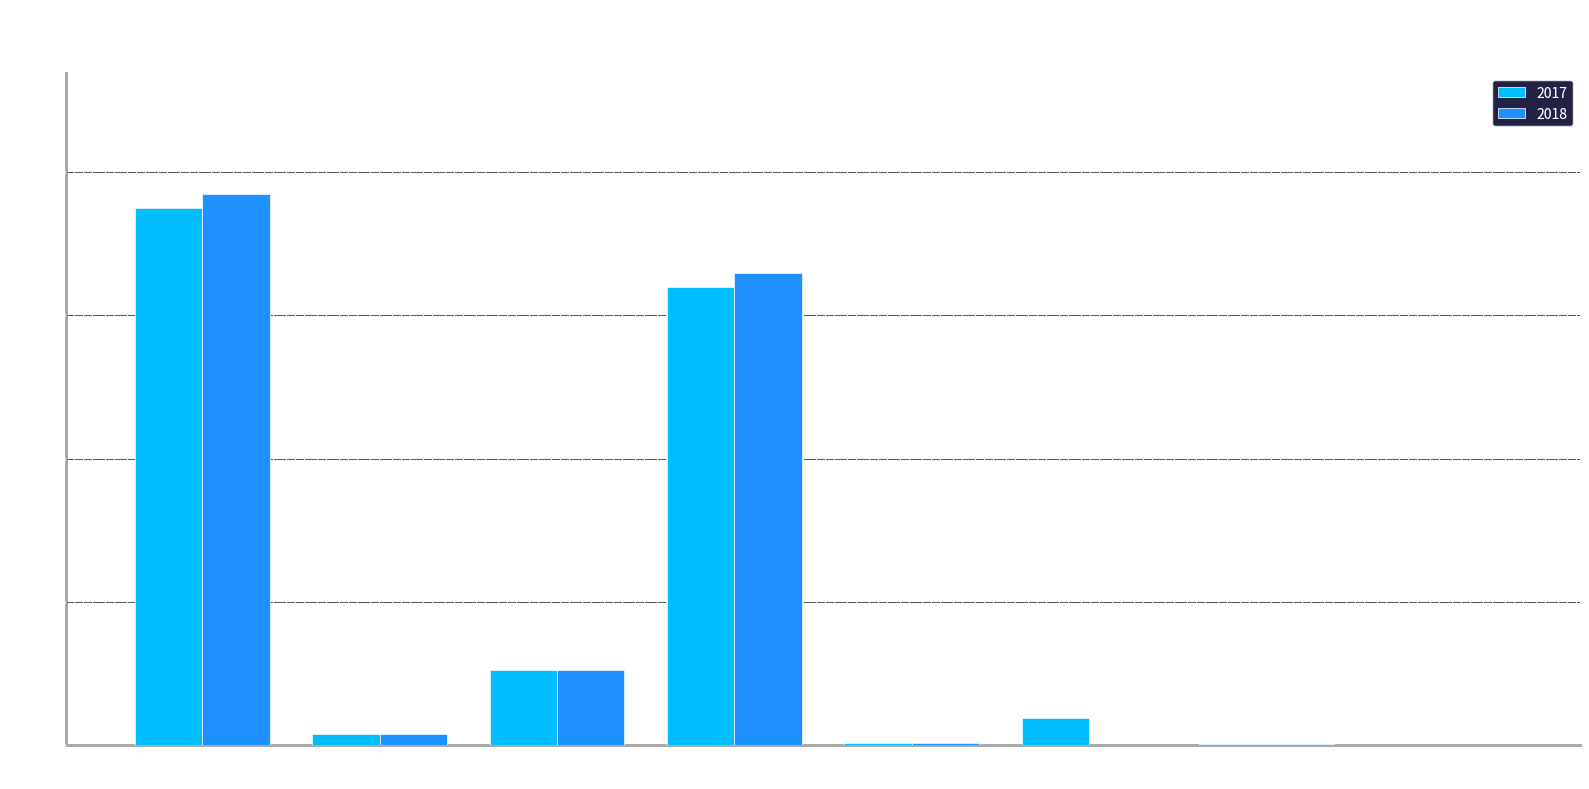

Are the bars grouped side by side (vs. stacked)?

Yes